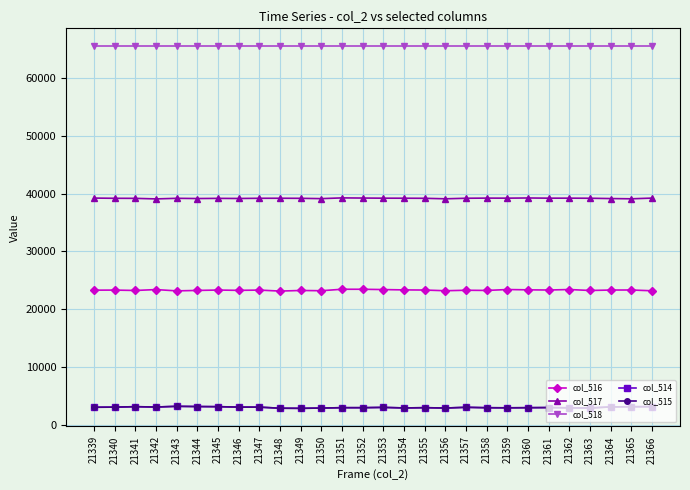

The value of col_518 at 21347 is 40679. True or false?

False